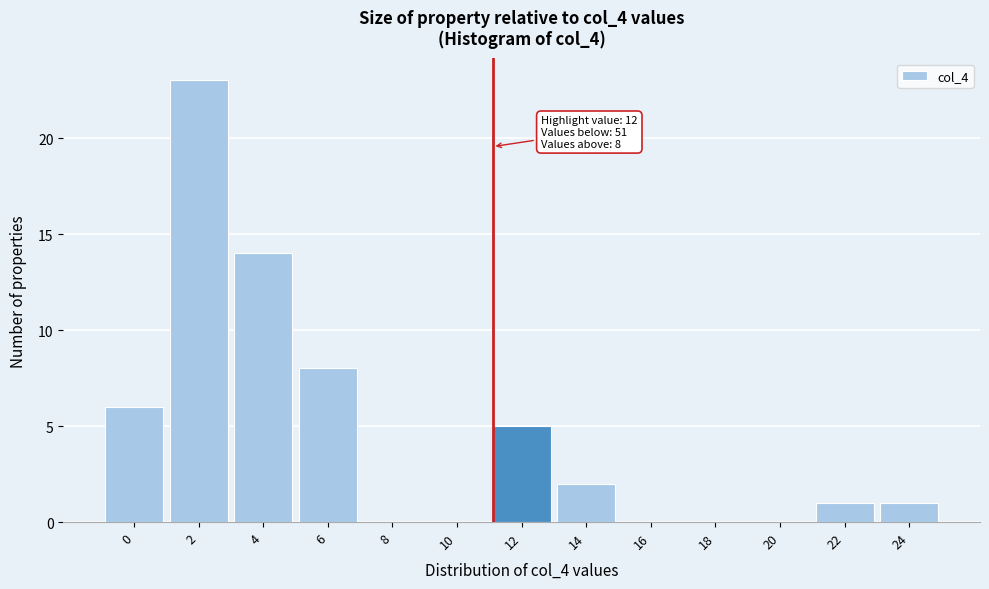

Reading left to right, what are all the values shown in this chart?

0=6	2=23	4=14	6=8	8=0	10=0	12=5	14=2	16=0	18=0	20=0	22=1	24=1